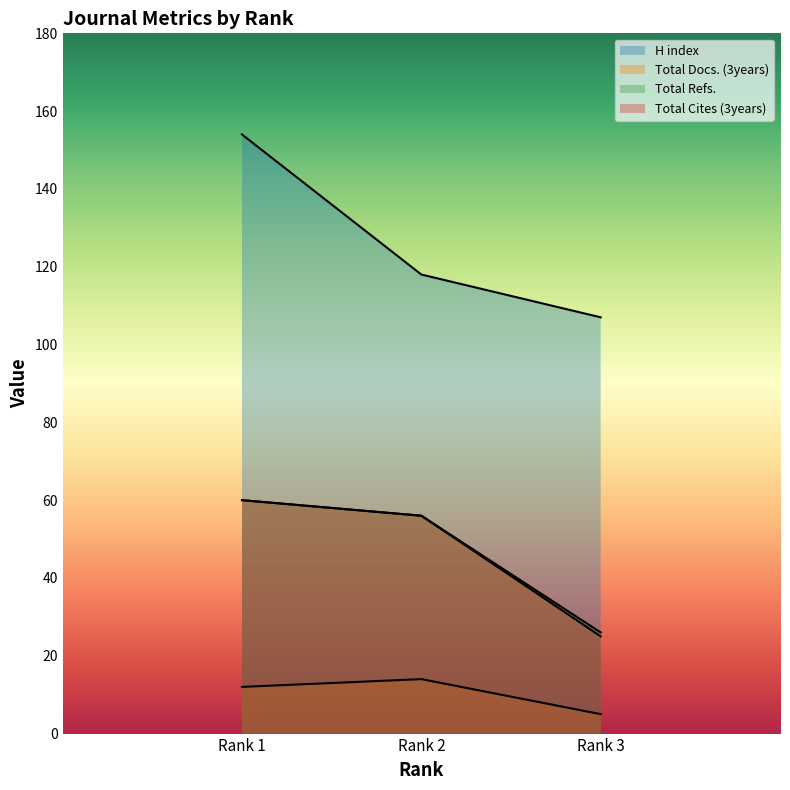

Is it true that Total Docs. (3years) equals 12 at Rank 1?

True